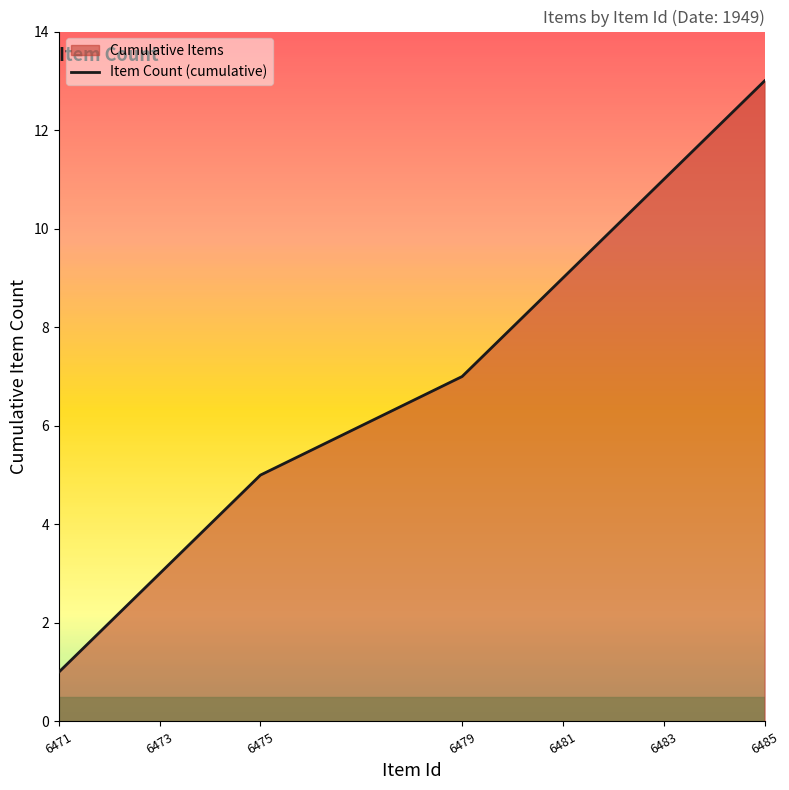

Which label corresponds to the largest value in the chart?

6485